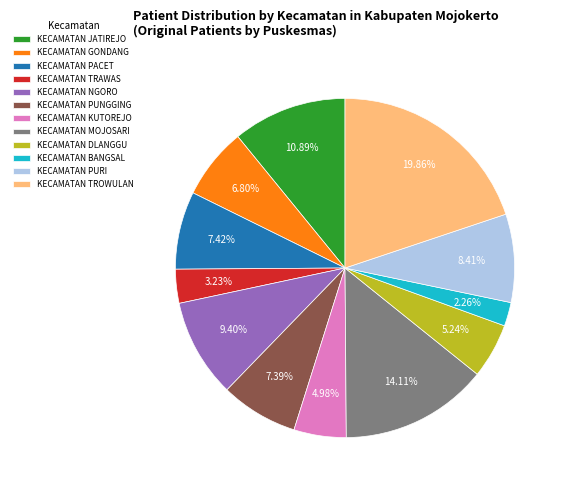

Is there a majority slice in this chart?

No